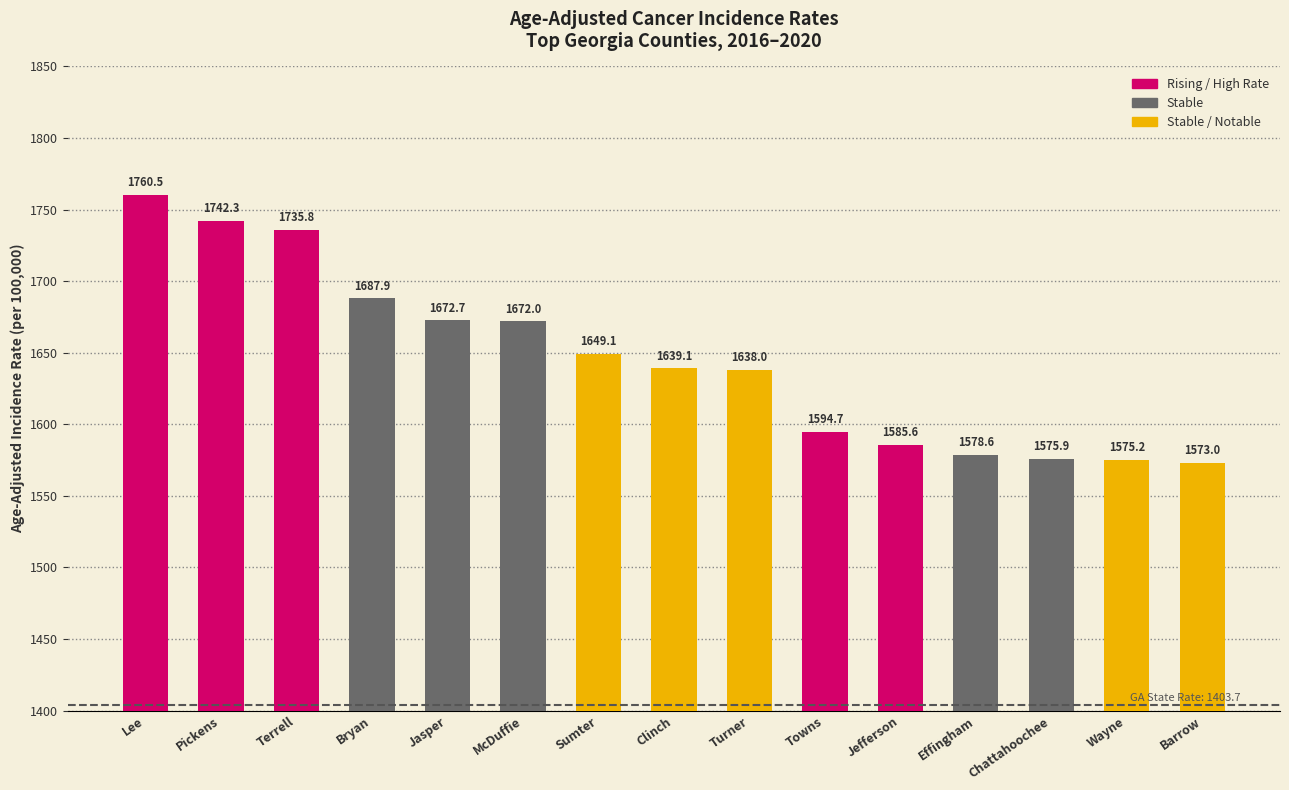

What is the label of the 6th bar from the left?

McDuffie